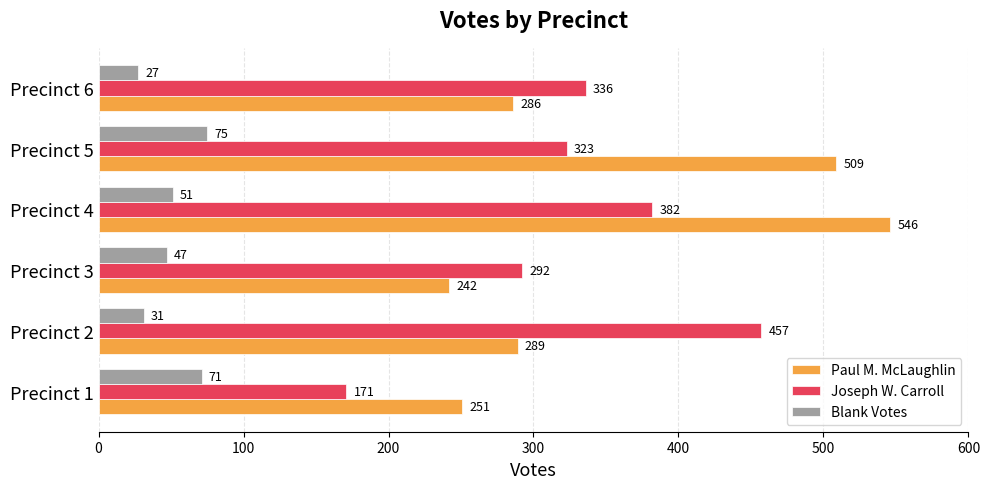

What is the maximum value shown in the chart?

546